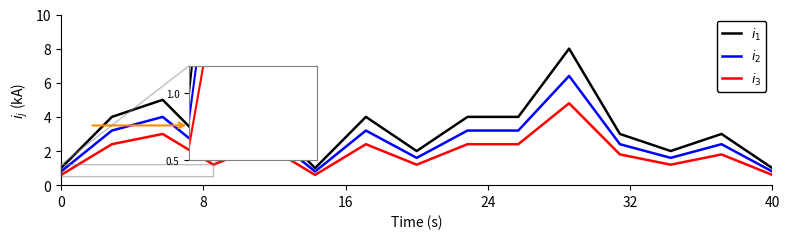

What is the difference between the maximum and second lowest values in the $i_2$ series?

5.6